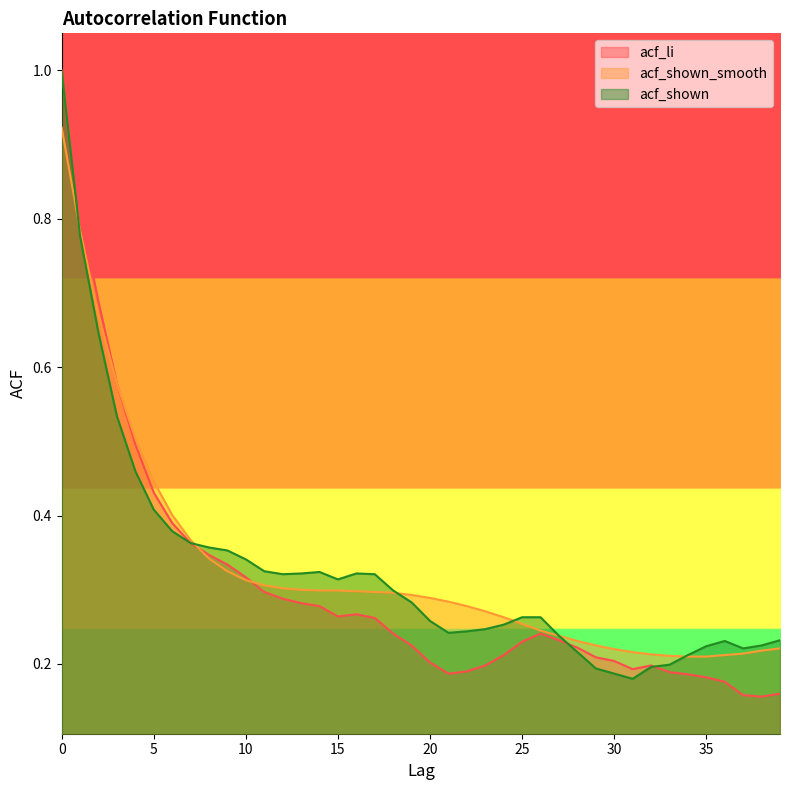

Does the chart display data point markers on the line(s)?

No